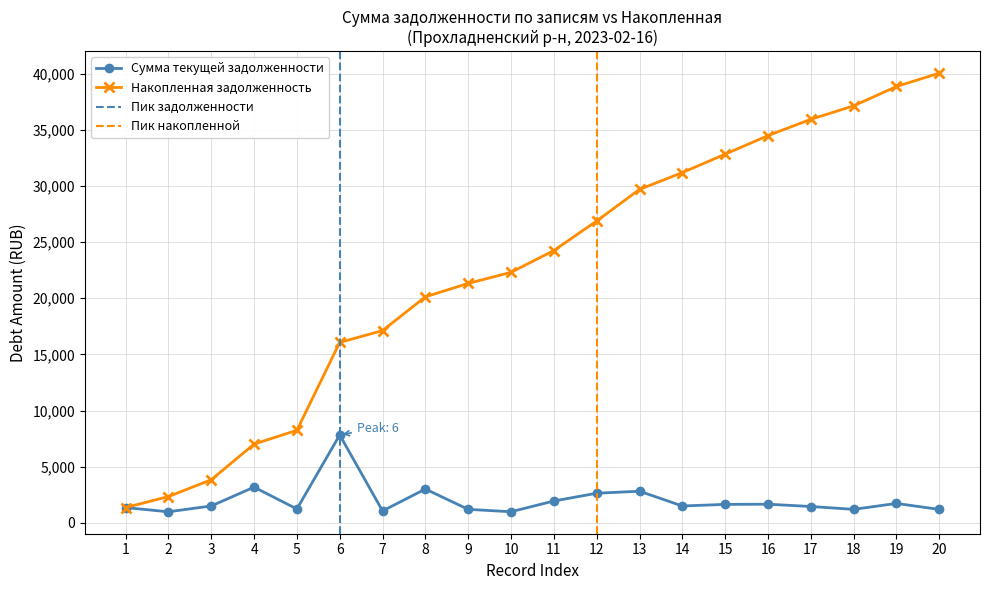

List the series in order of their overall mean, highest first.

Cumulative Count, Total Debt (sum, thousands)